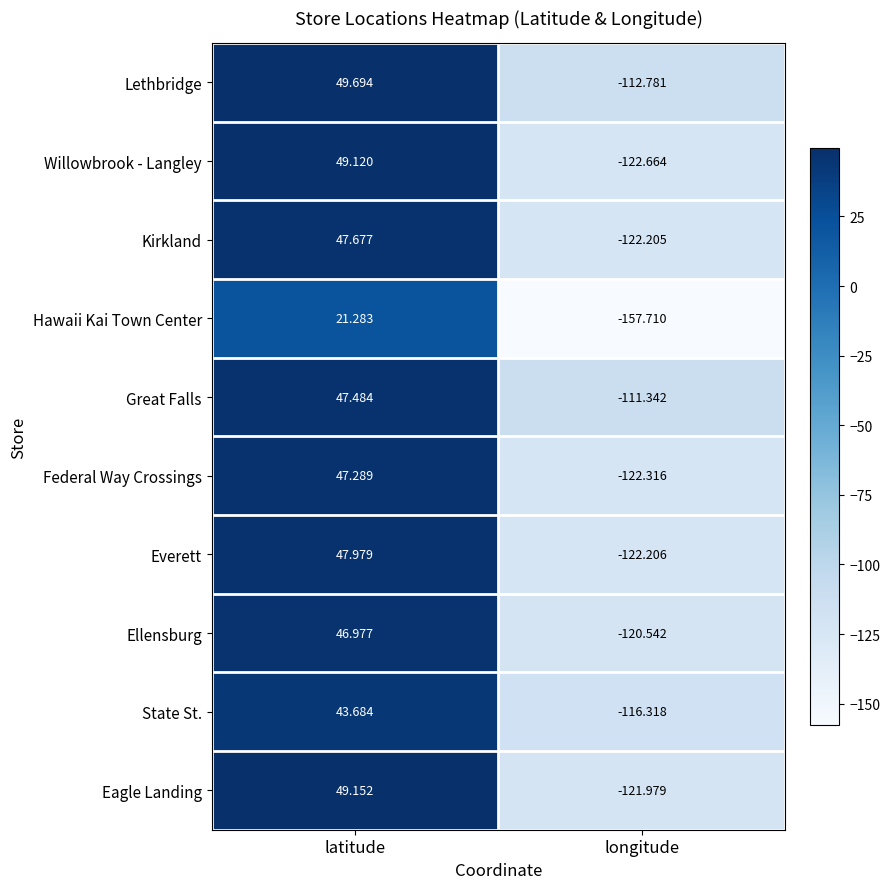

List the series in order of their peak value, highest first.

Lethbridge, Eagle Landing, Willowbrook - Langley, Everett, Kirkland, Great Falls, Federal Way Crossings, Ellensburg, State St., Hawaii Kai Town Center